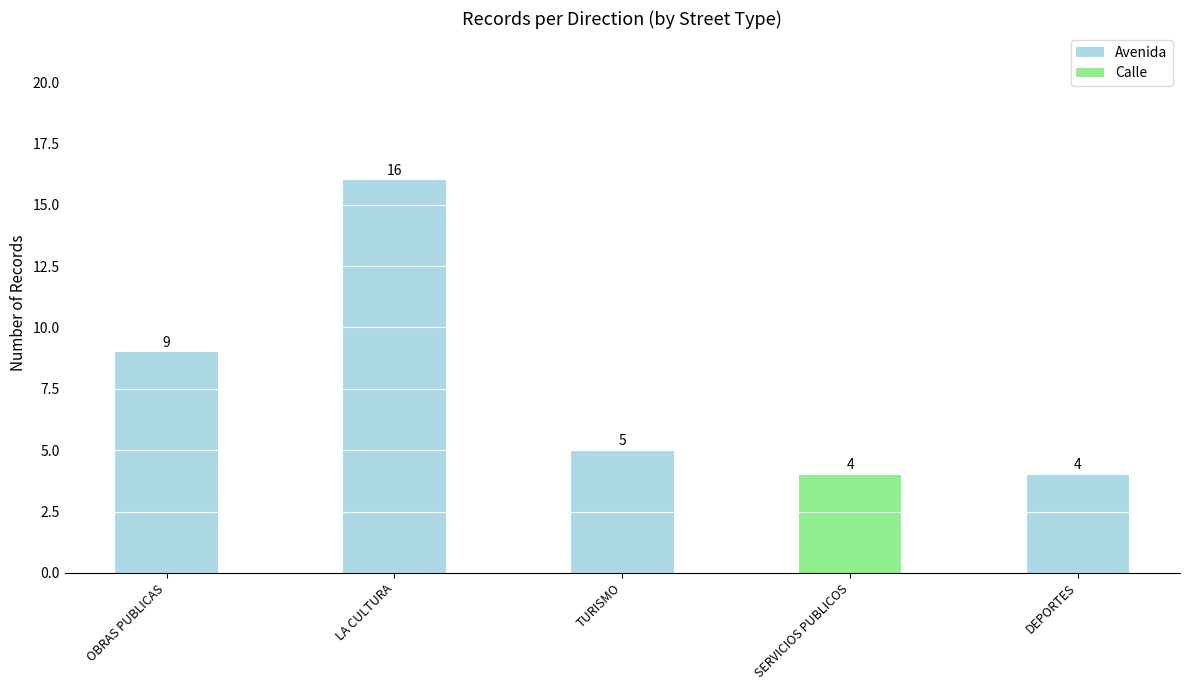

At which category is the sum across all series the highest?

LA CULTURA